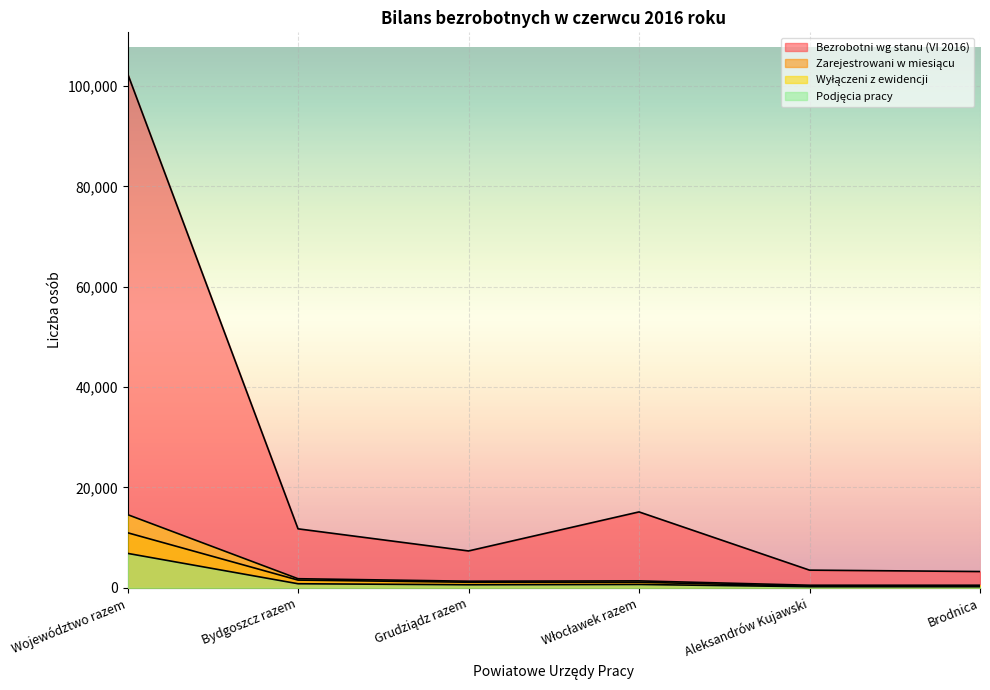

Reading left to right, transcribe all the data shown in this chart.

Bezrobotni wg stanu (VI 2016): 102512	11764	7355	15135	3532	3253
Zarejestrowani w miesiącu: 10985	1548	1118	1121	331	406
Wyłączeni z ewidencji: 14599	1821	1324	1391	524	521
Podjęcia pracy: 6873	818	616	673	231	225